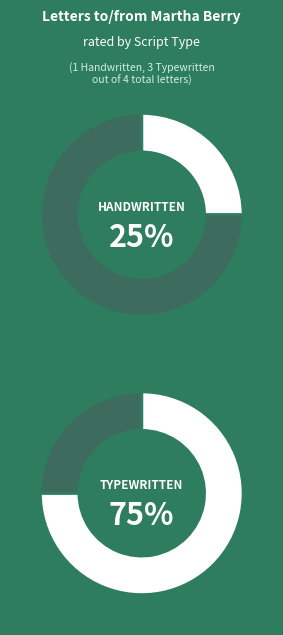

True or false: Letter from E.B. Wood accounts for 34% of the total.

False